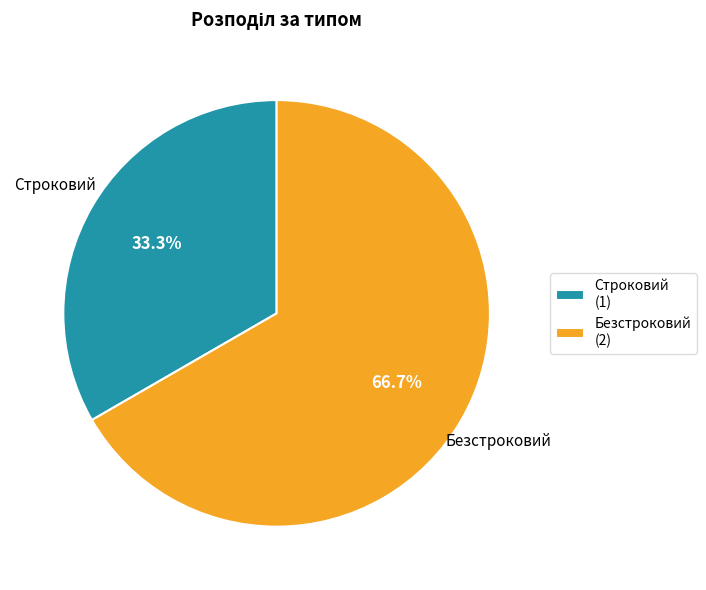

To the nearest percent, what is the average slice percentage?

50%